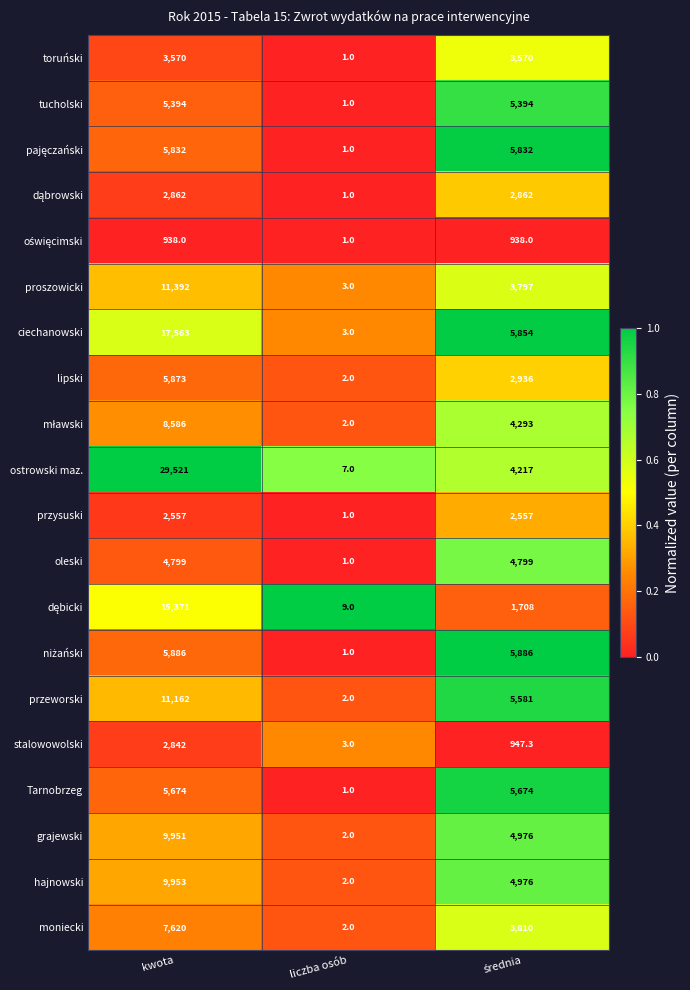

What is the difference between the highest and lowest values at kwota?

28583.0